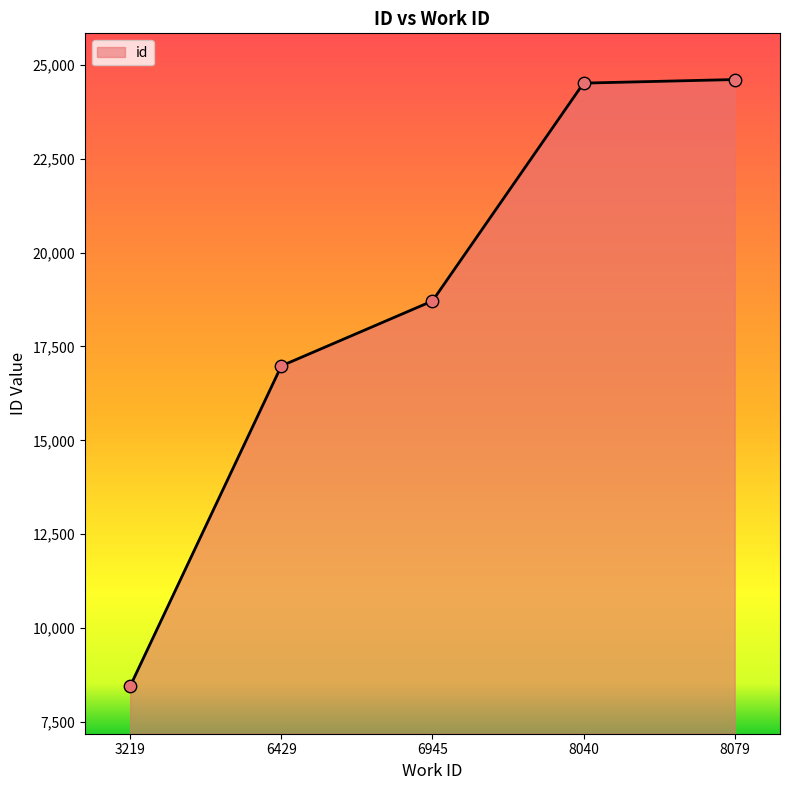

Between 8079 and 6945, which is larger?

8079